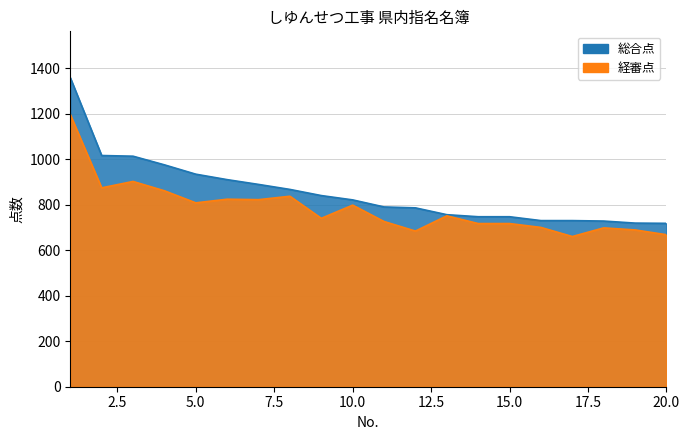

At which category does 経審点 reach its first local peak?

3